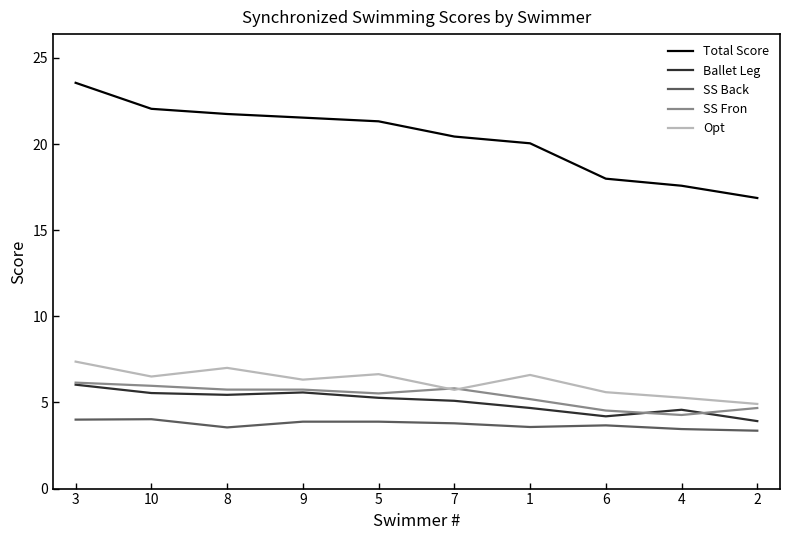

At which category does Opt reach its first local peak?

8